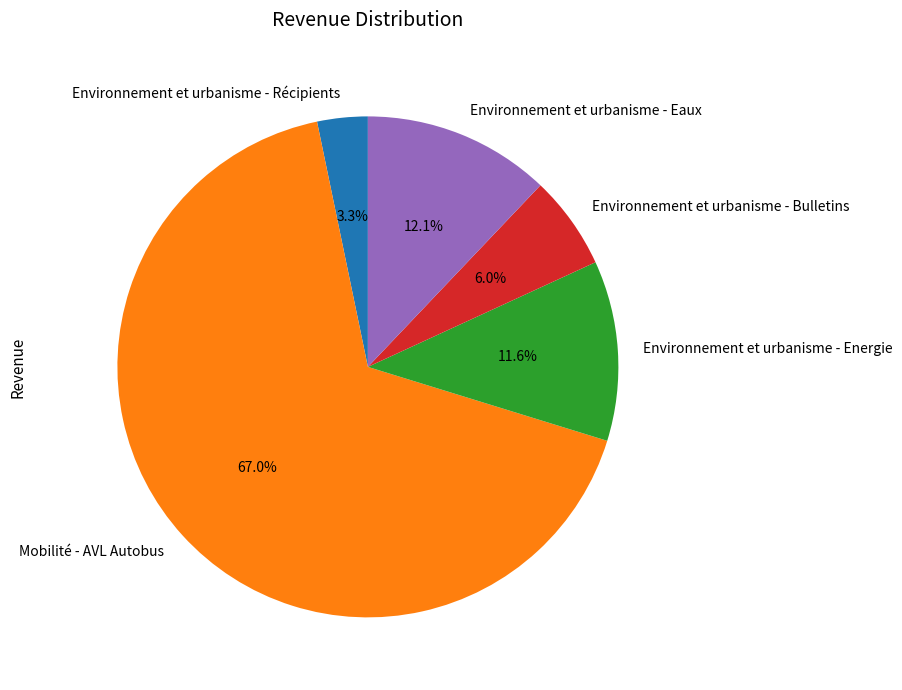

How many slices are in this pie chart?

5